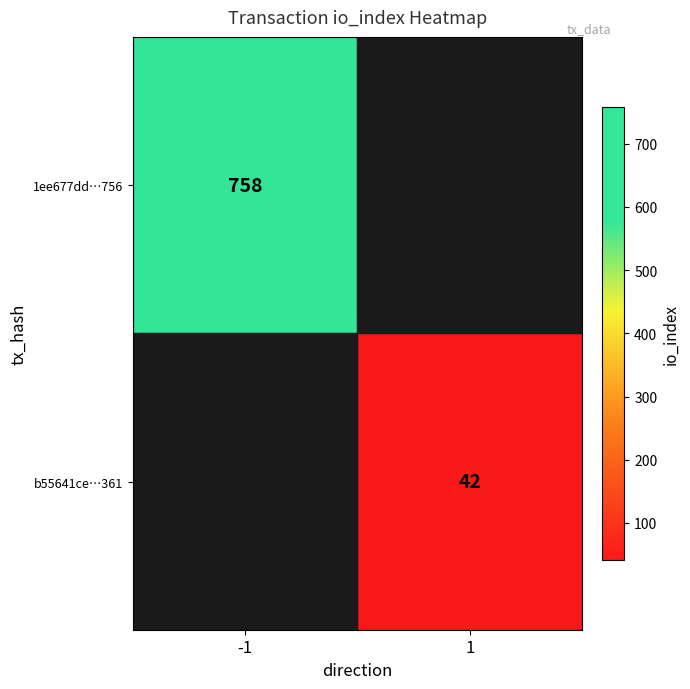

Which has a higher value, -1 or 1?

-1